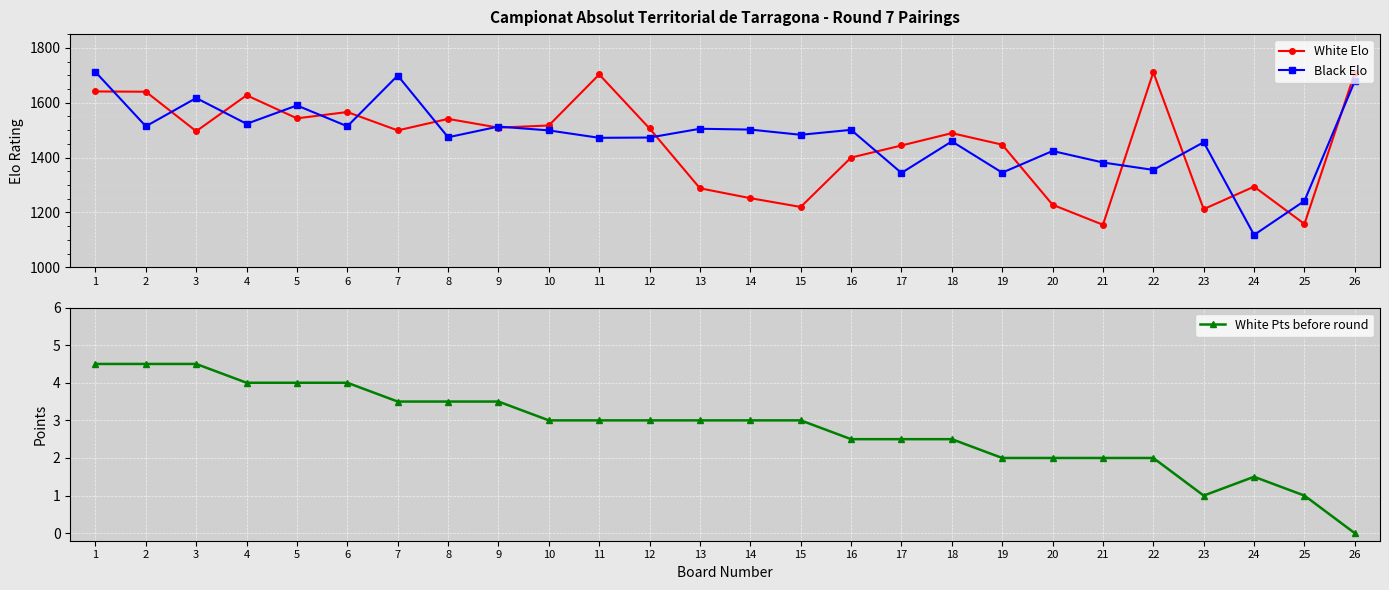

What is the average value of the White Elo series?

1454